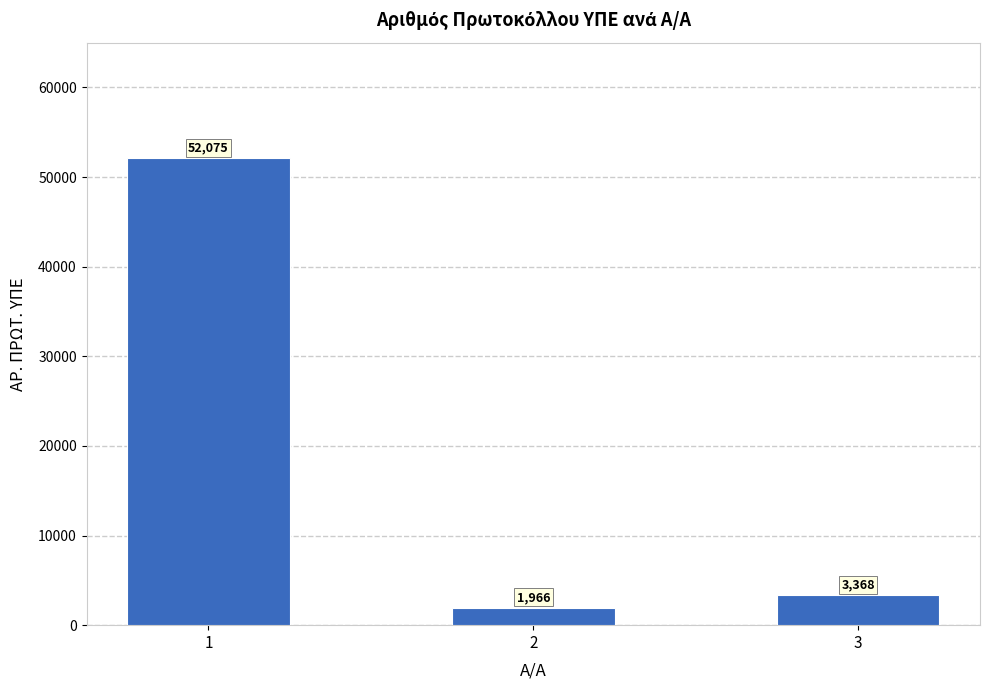

Approximately how many times larger is the value at 3 compared to 1?

0.1